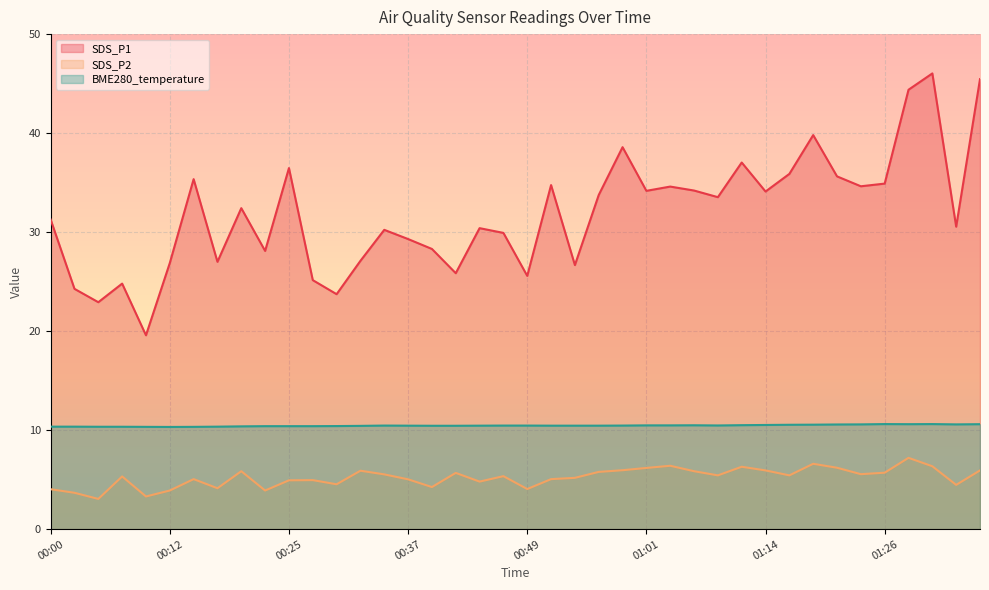

Is it true that BME280_temperature equals 10.4 at 00:20?

True